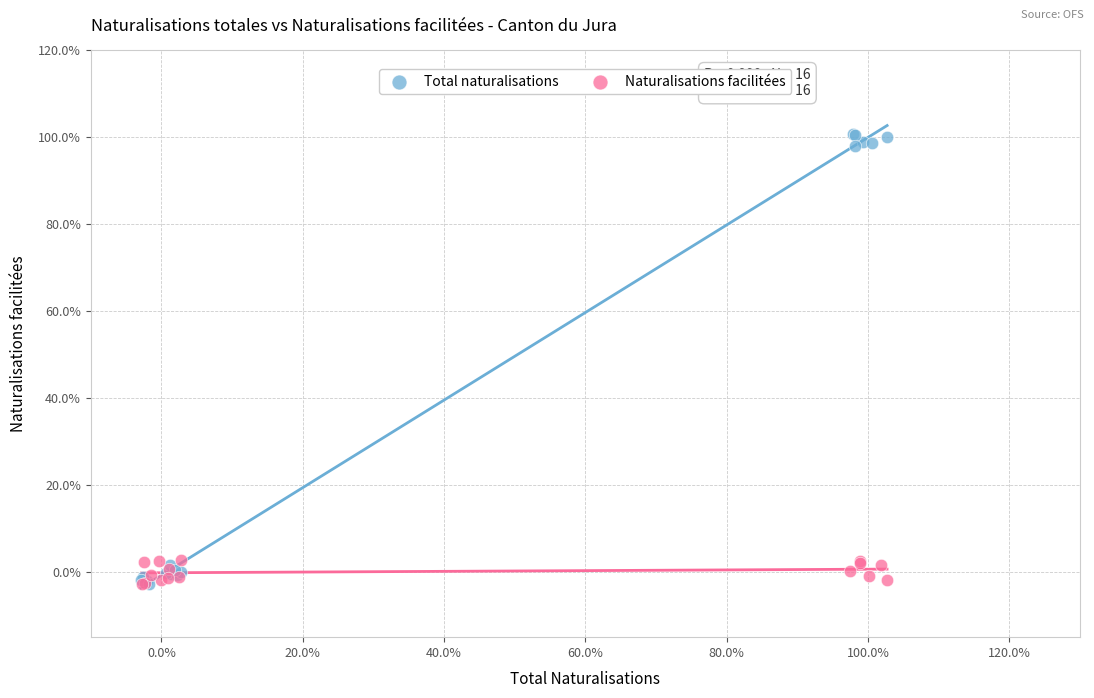

Which series has the widest spread of Y values?

Total naturalisations